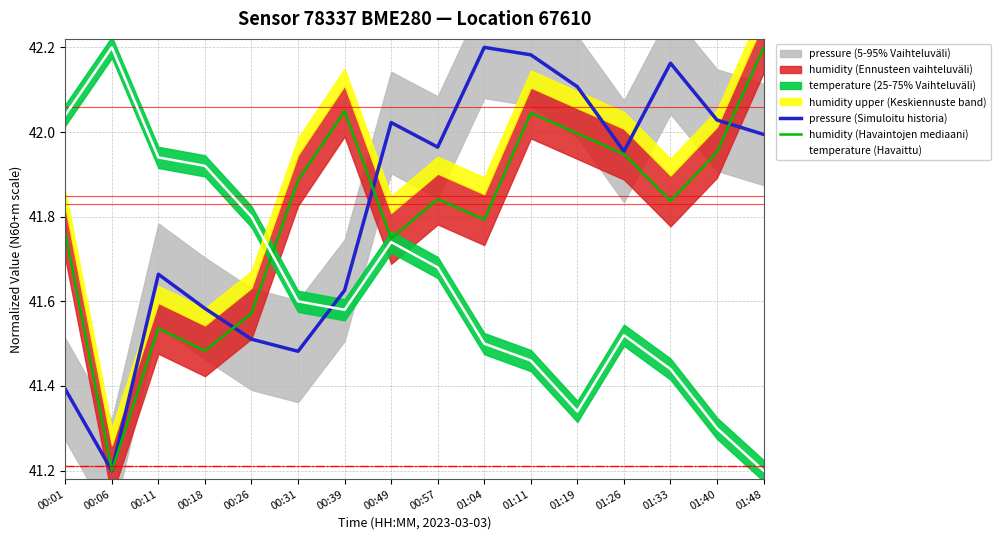

Which label corresponds to the largest value in the chart?

01:04